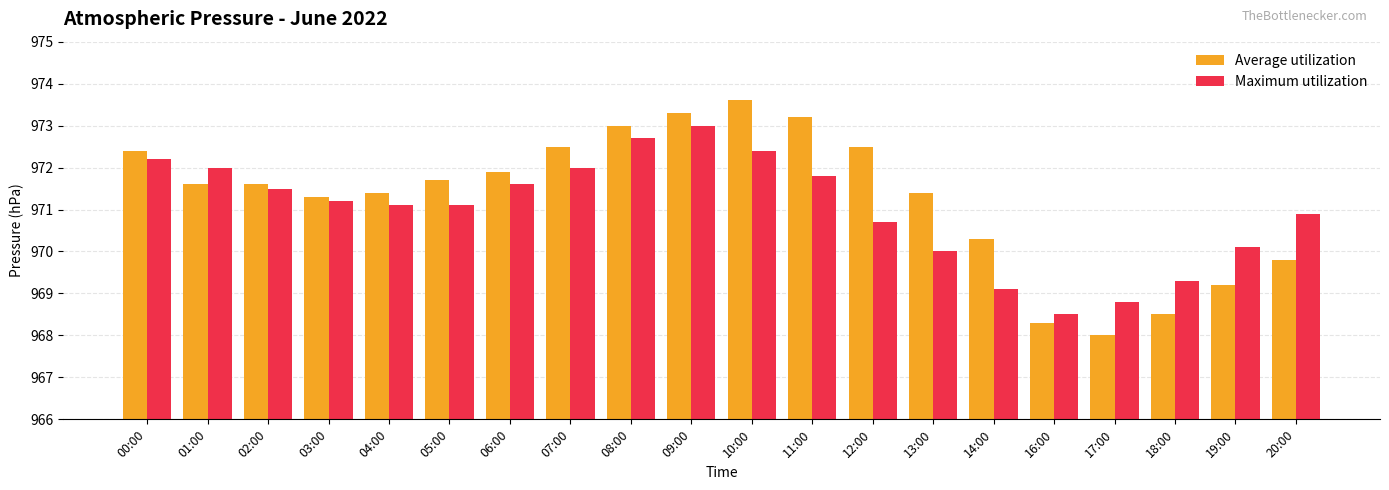

At which label does Average utilization first exceed 971?

00:00